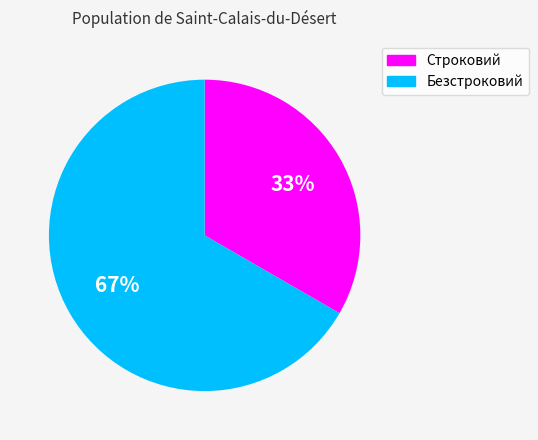

How many segments does this pie chart have?

2